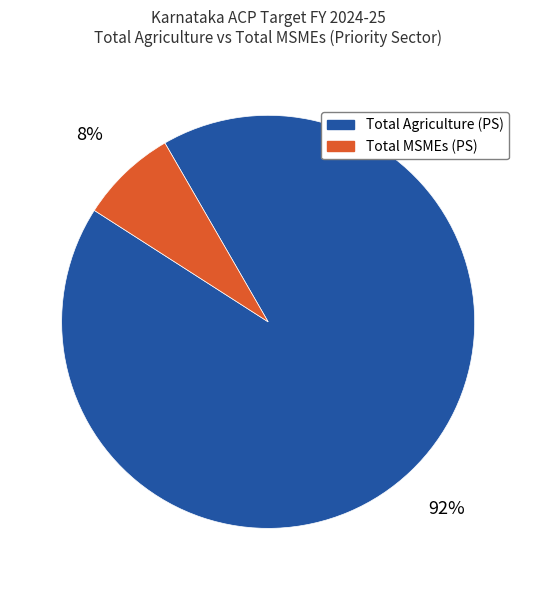

To the nearest percent, what percentage of the pie is Total MSMEs (PS)?

8%